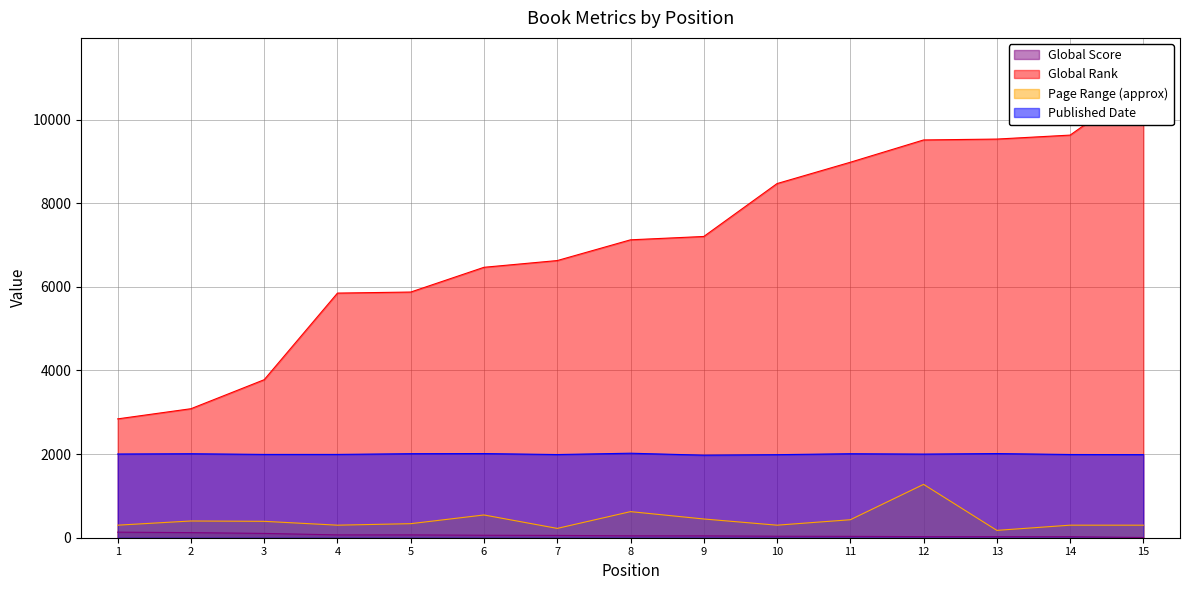

Reading left to right, extract all data points from this chart.

Global Score: 1=133	2=122	3=103	4=68	5=68	6=59	7=55	8=46	9=45	10=36	11=33	12=26	13=26	14=25	15=5
Global Rank: 1=2842	2=3085	3=3779	4=5850	5=5875	6=6467	7=6628	8=7124	9=7204	10=8469	11=8979	12=9512	13=9533	14=9628	15=10866
Page Range (approx): 1=300	2=400	3=392	4=300	5=336	6=544	7=223	8=624	9=448	10=300	11=430	12=1276	13=176	14=300	15=300
Published Date: 1=2002	2=2009	3=1992	4=1992	5=2010	6=2013	7=1989	8=2021	9=1974	10=1986	11=2009	12=2000	13=2013	14=1990	15=1987